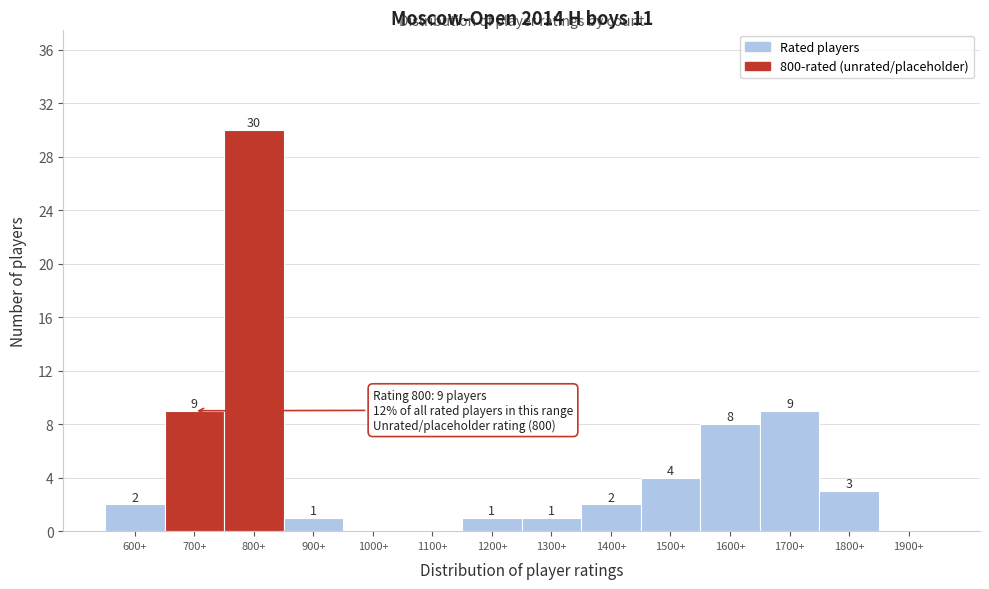

Between 1500+ and 800+, which is larger?

800+